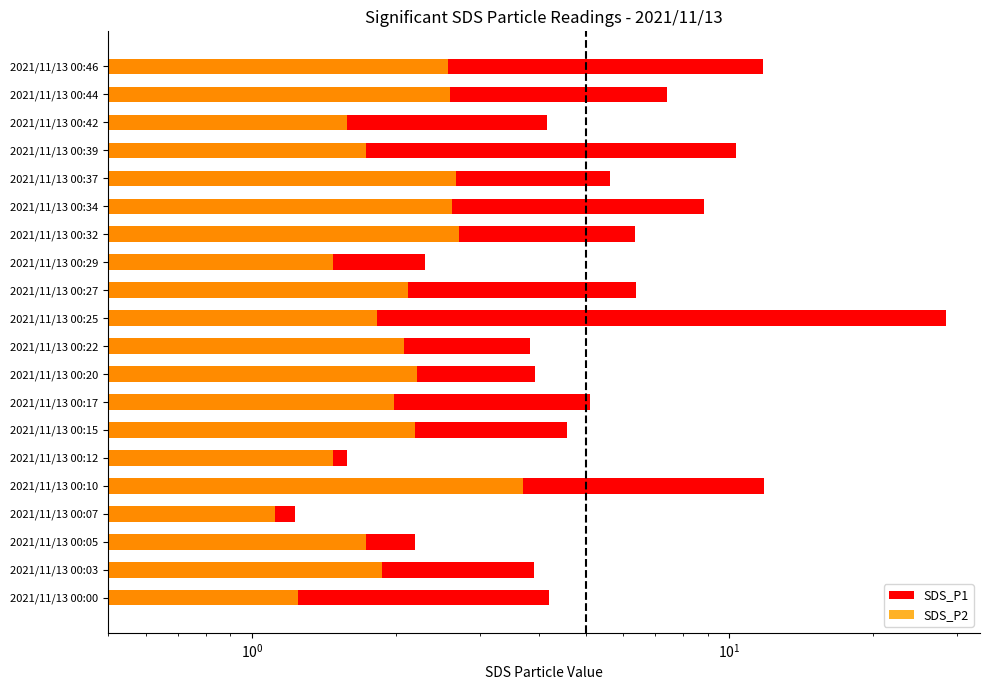

Are the bars grouped side by side (vs. stacked)?

Yes